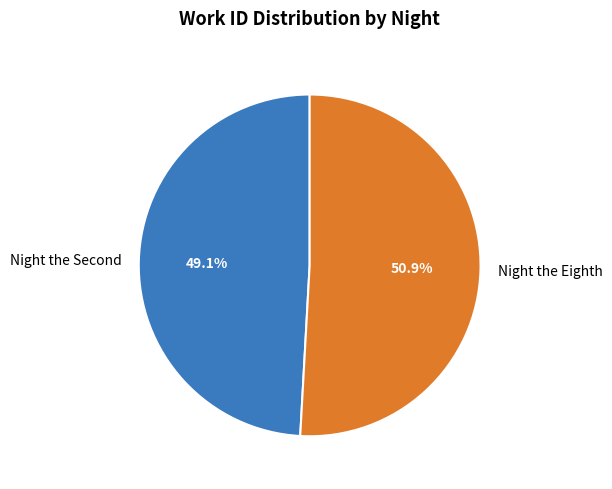

Which category has the biggest portion of the pie?

Night the Eighth